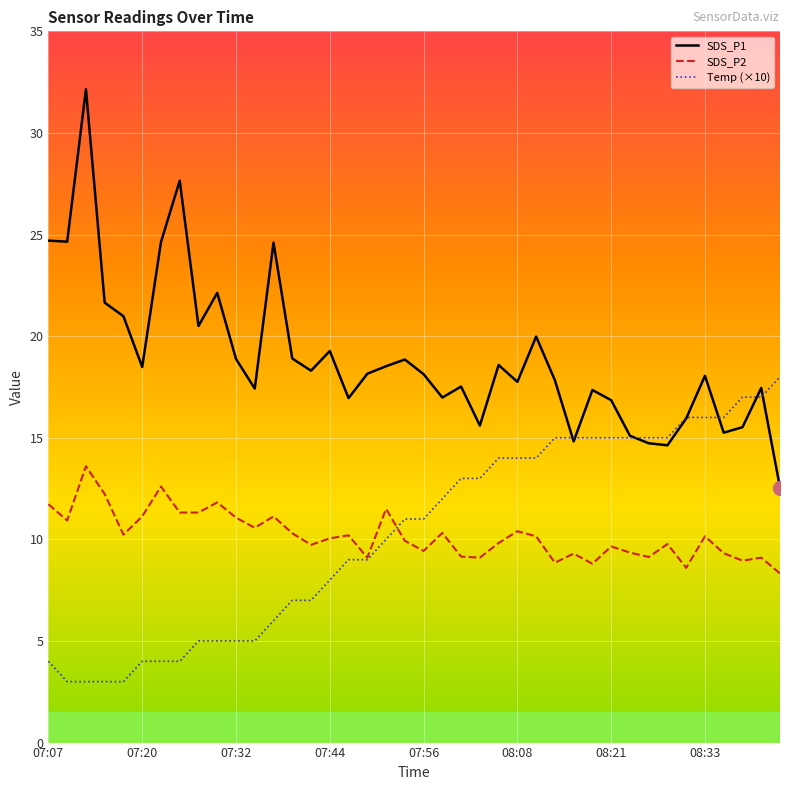

True or false: SDS_P1 and Temp (×10) cross at least once.

True